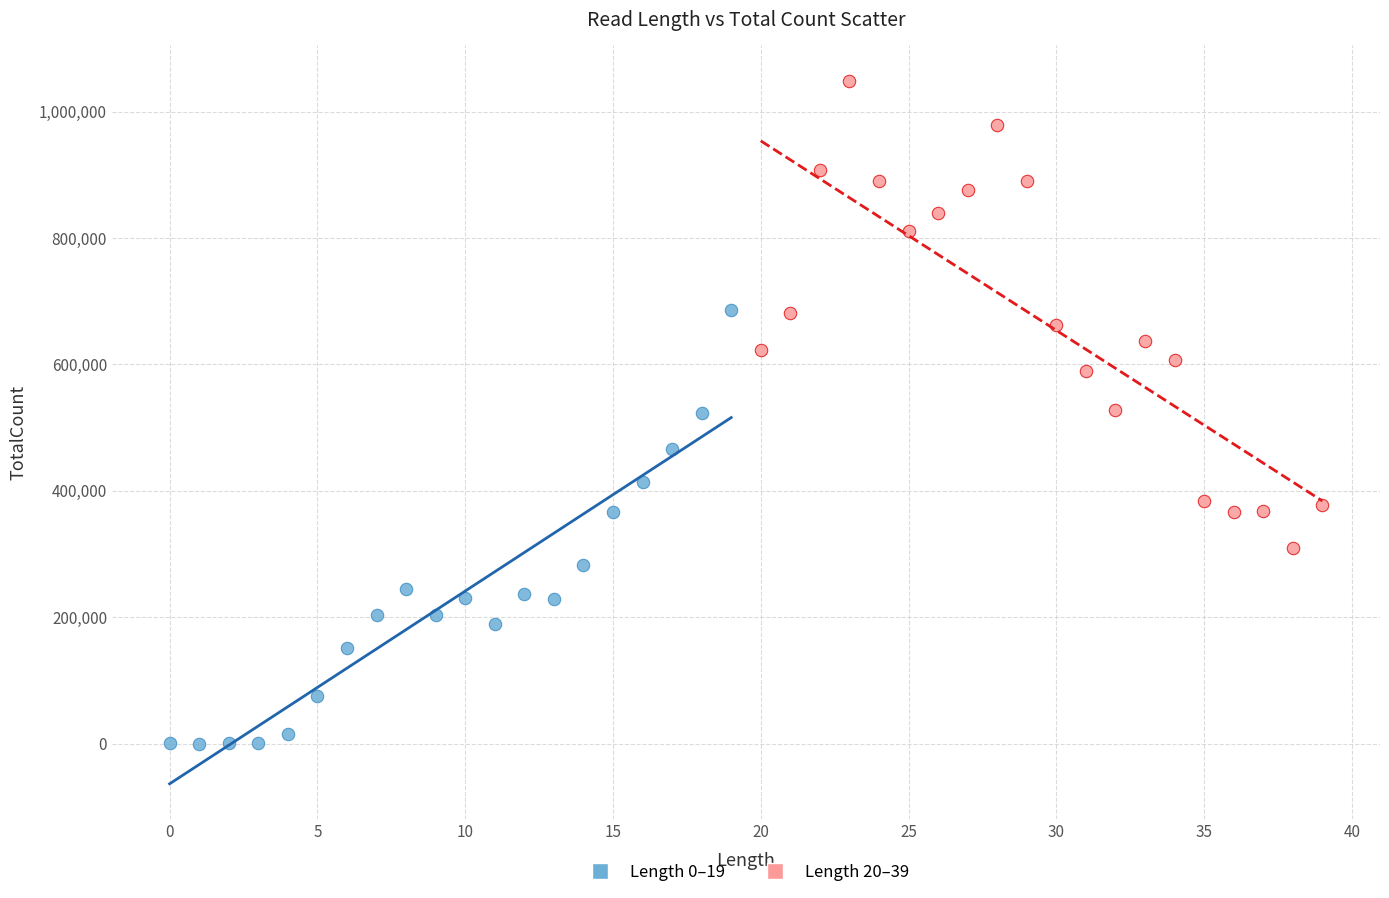

Which series has the widest spread of Y values?

Length 20–39